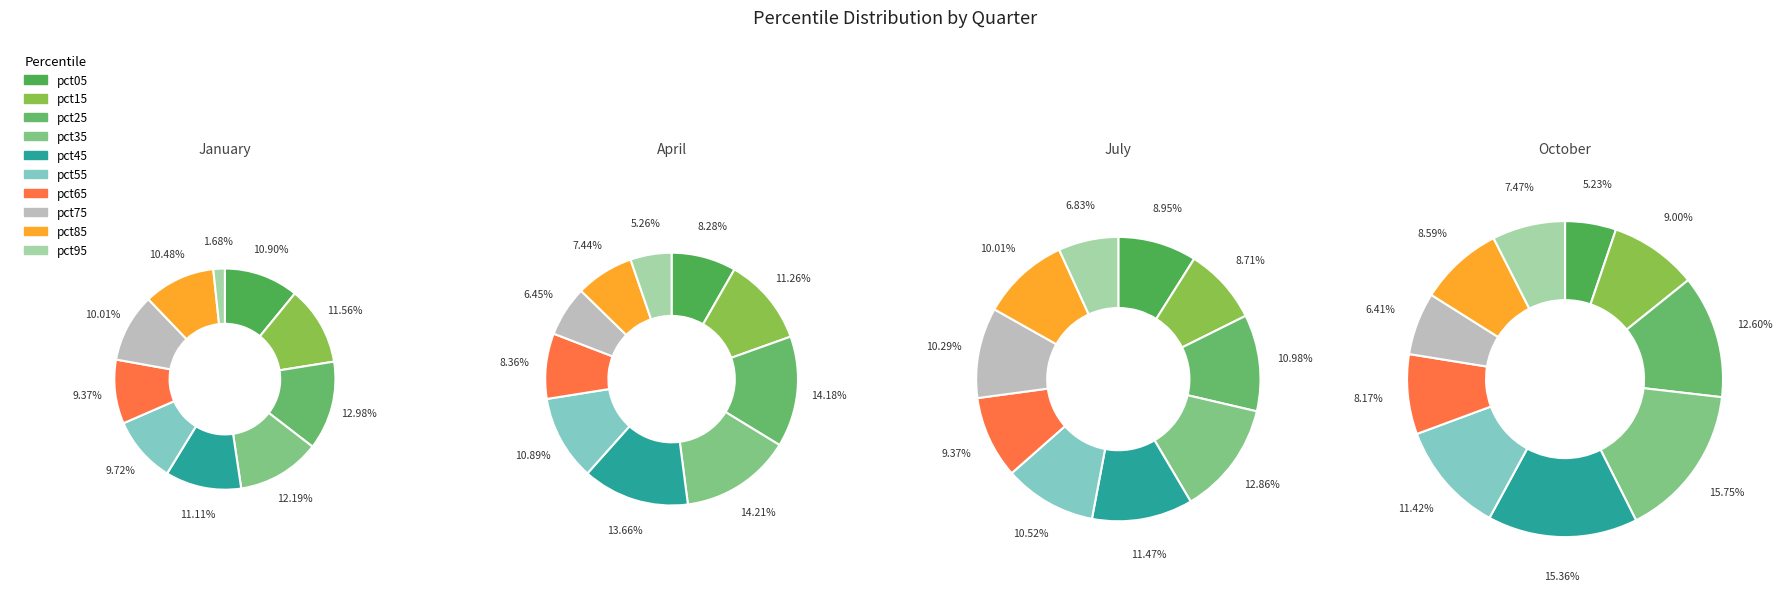

To the nearest percent, what portion does pct35 represent?

14%